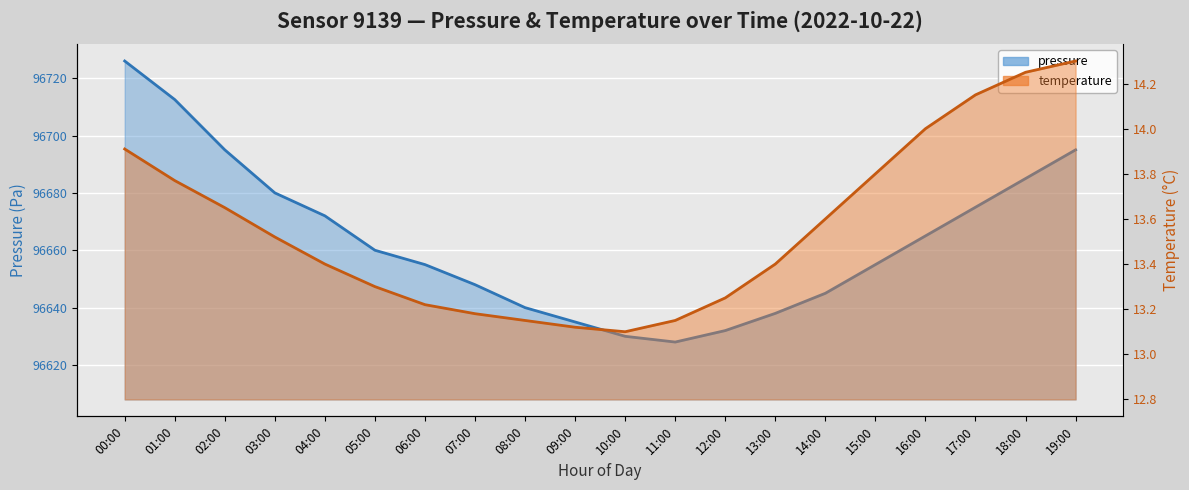

Reading right to left, what are all the values shown in this chart?

pressure: 96695.0	96685.0	96675.0	96665.0	96655.0	96645.0	96638.0	96632.0	96628.0	96630.0	96635.0	96640.0	96648.0	96655.0	96660.0	96672.0	96680.0	96695.0	96712.5	96726.0
temperature: 14.3	14.2	14.2	14.0	13.8	13.6	13.4	13.2	13.2	13.1	13.1	13.2	13.2	13.2	13.3	13.4	13.5	13.7	13.8	13.9